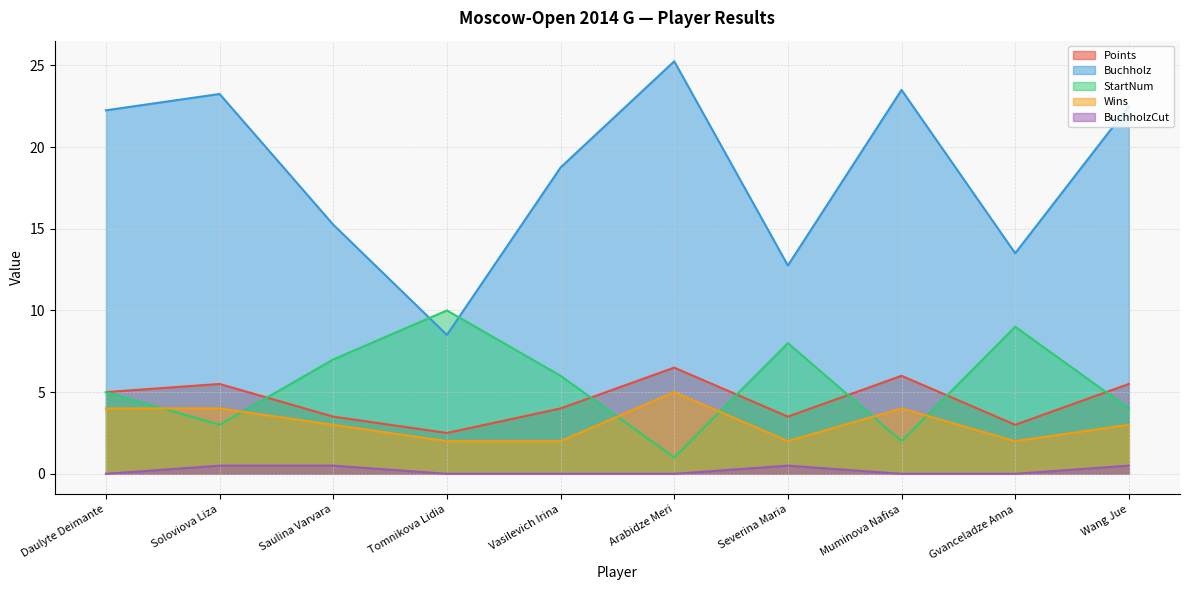

True or false: BuchholzCut and StartNum intersect in this chart.

False